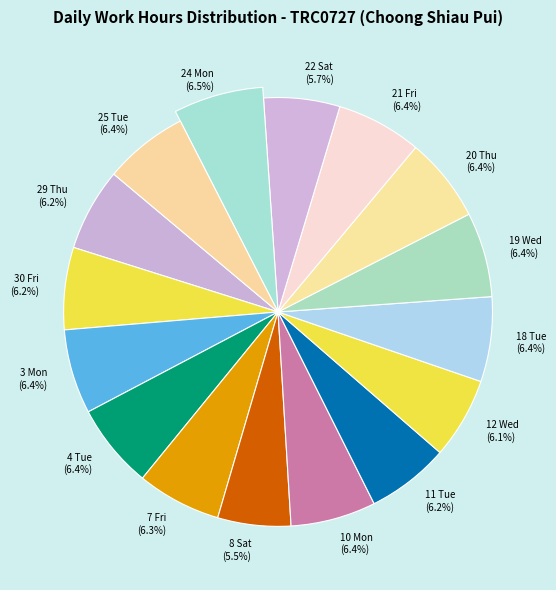

What is the ratio of the value at 12 Wed to the value at 30 Fri?

1.0